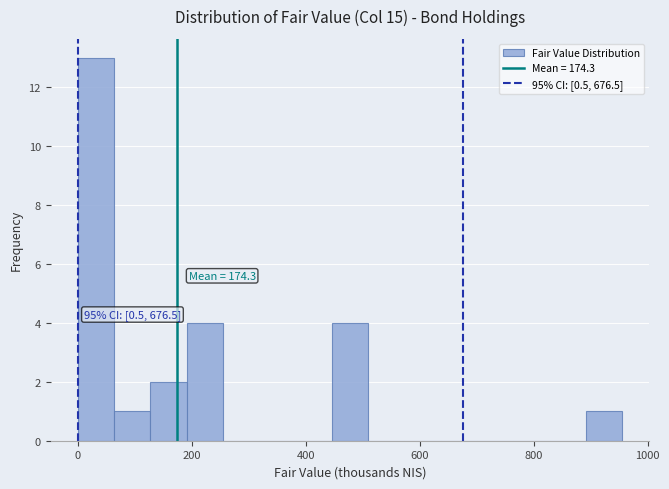

Around what value on the x-axis is the tallest bar? Give the approximate position of its centre, as read against the axis.

40